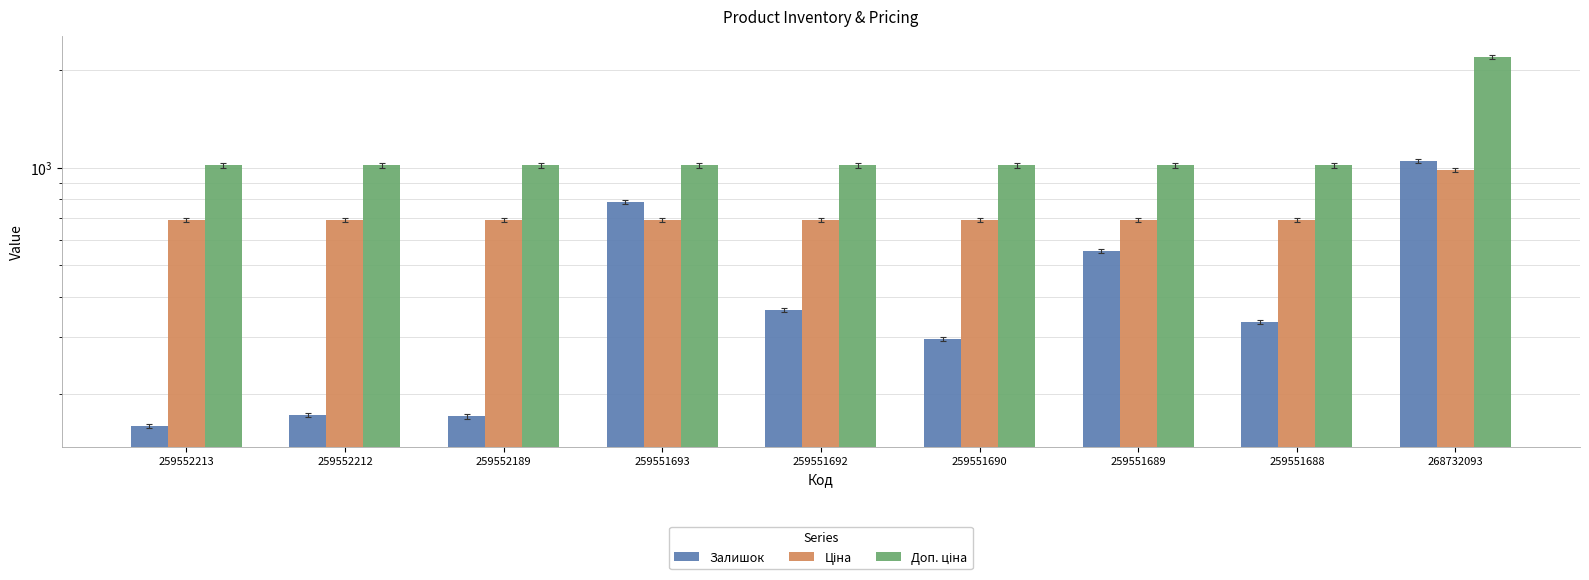

Which category has the lowest value in the Ціна series?

259552213